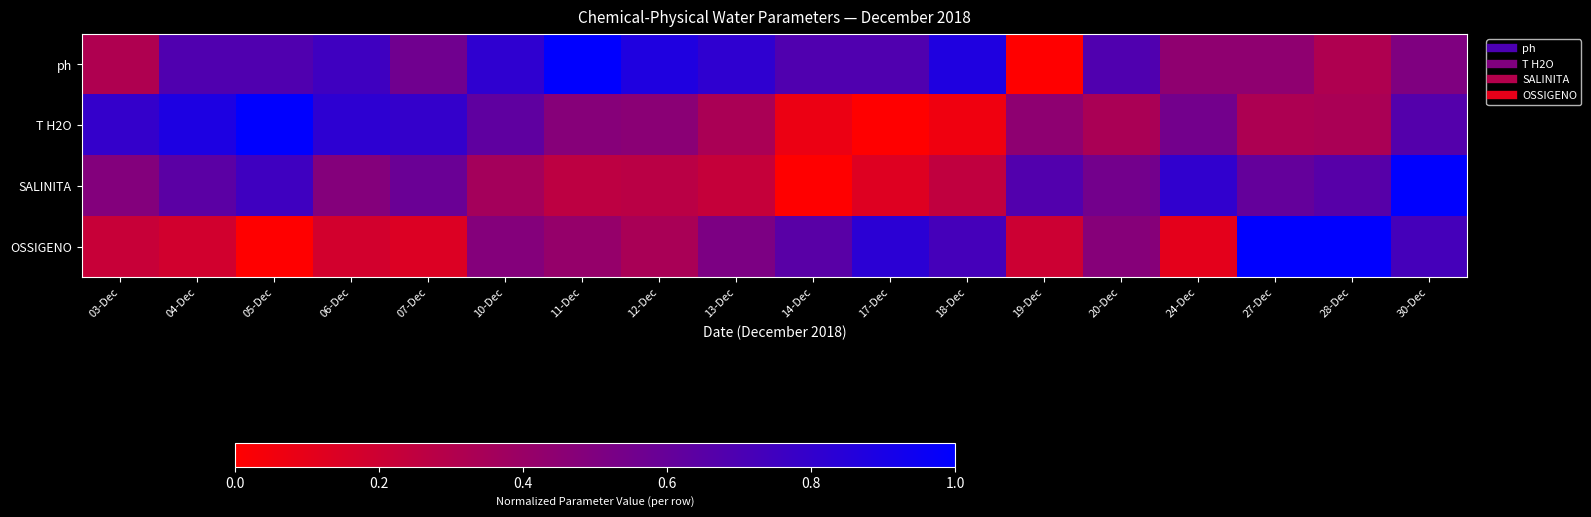

Which series has the largest range (max minus min)?

ph